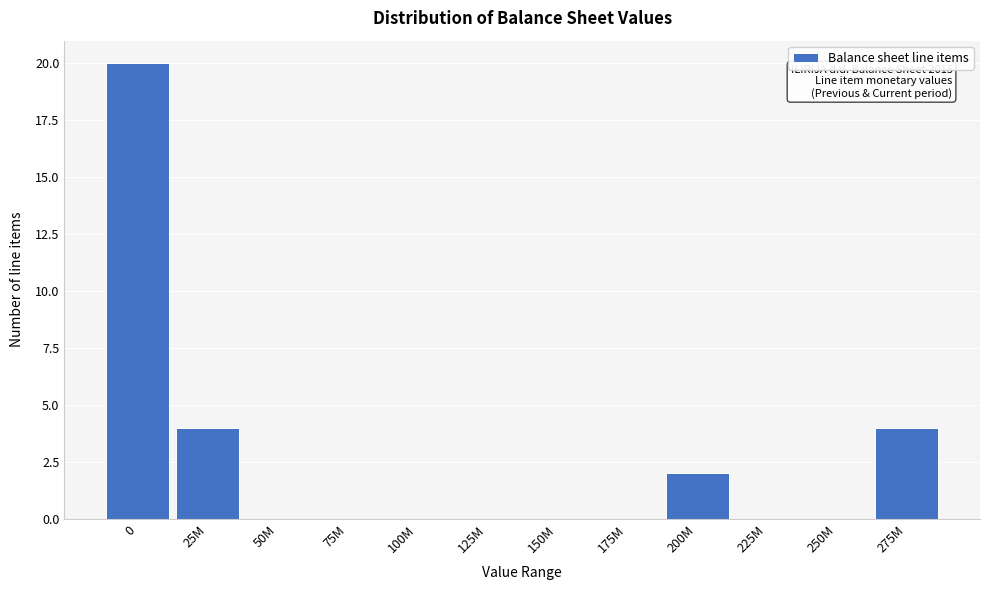

Reading left to right, extract all data points from this chart.

0=20	25M=4	50M=0	75M=0	100M=0	125M=0	150M=0	175M=0	200M=2	225M=0	250M=0	275M=4